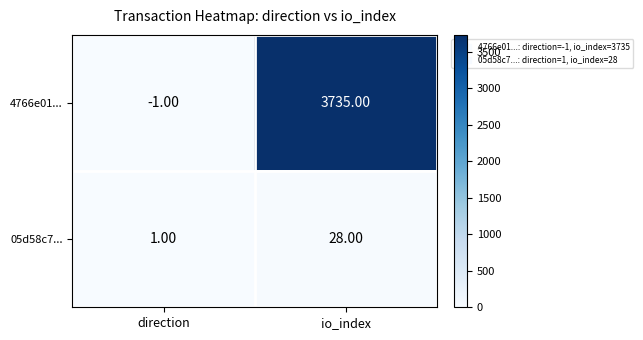

How many values in the 4766e01... series are below 3735?

1